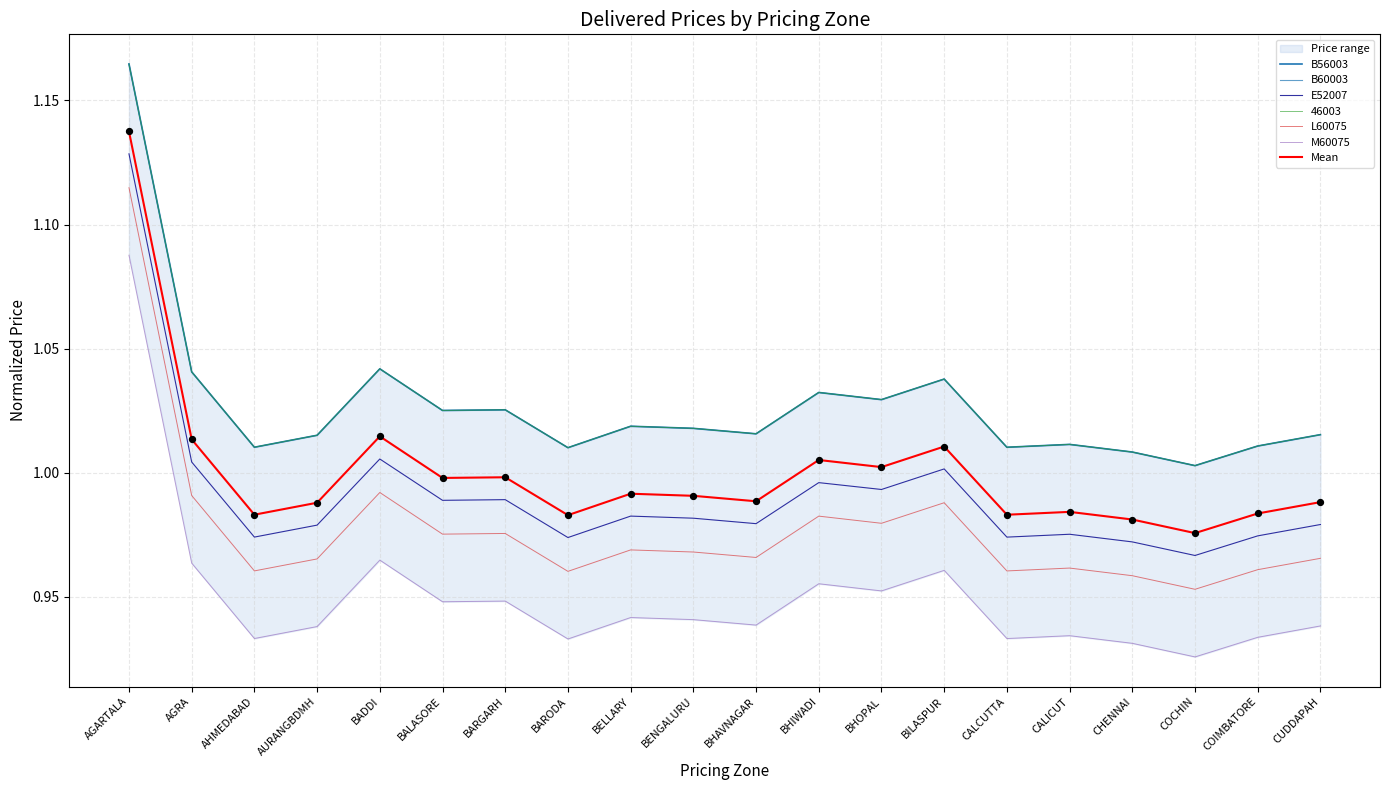

At how many categories does at least one series exceed 0?

20